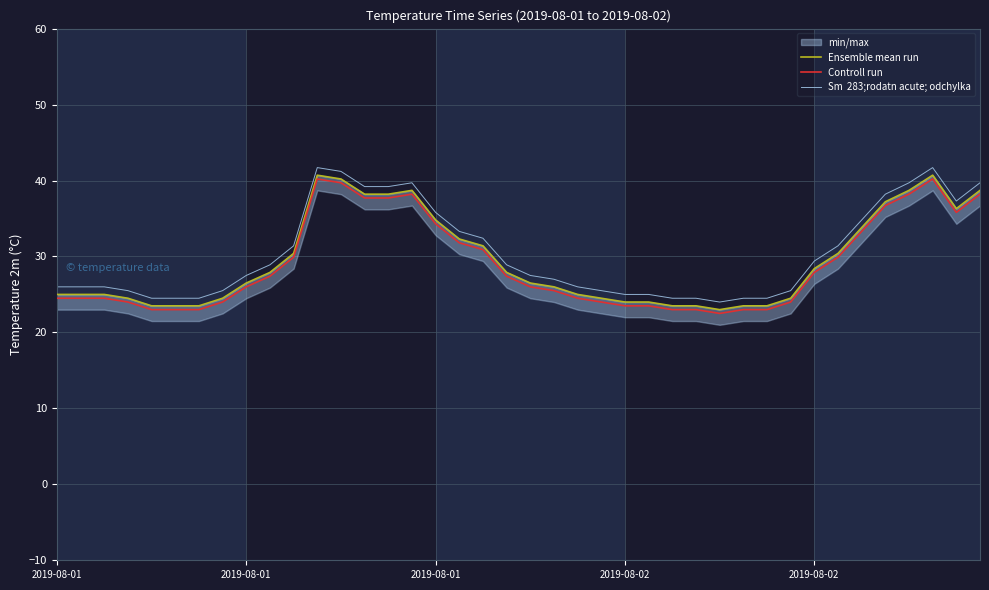

Which series has the largest total across all categories?

Sm  283;rodatn acute; odchylka